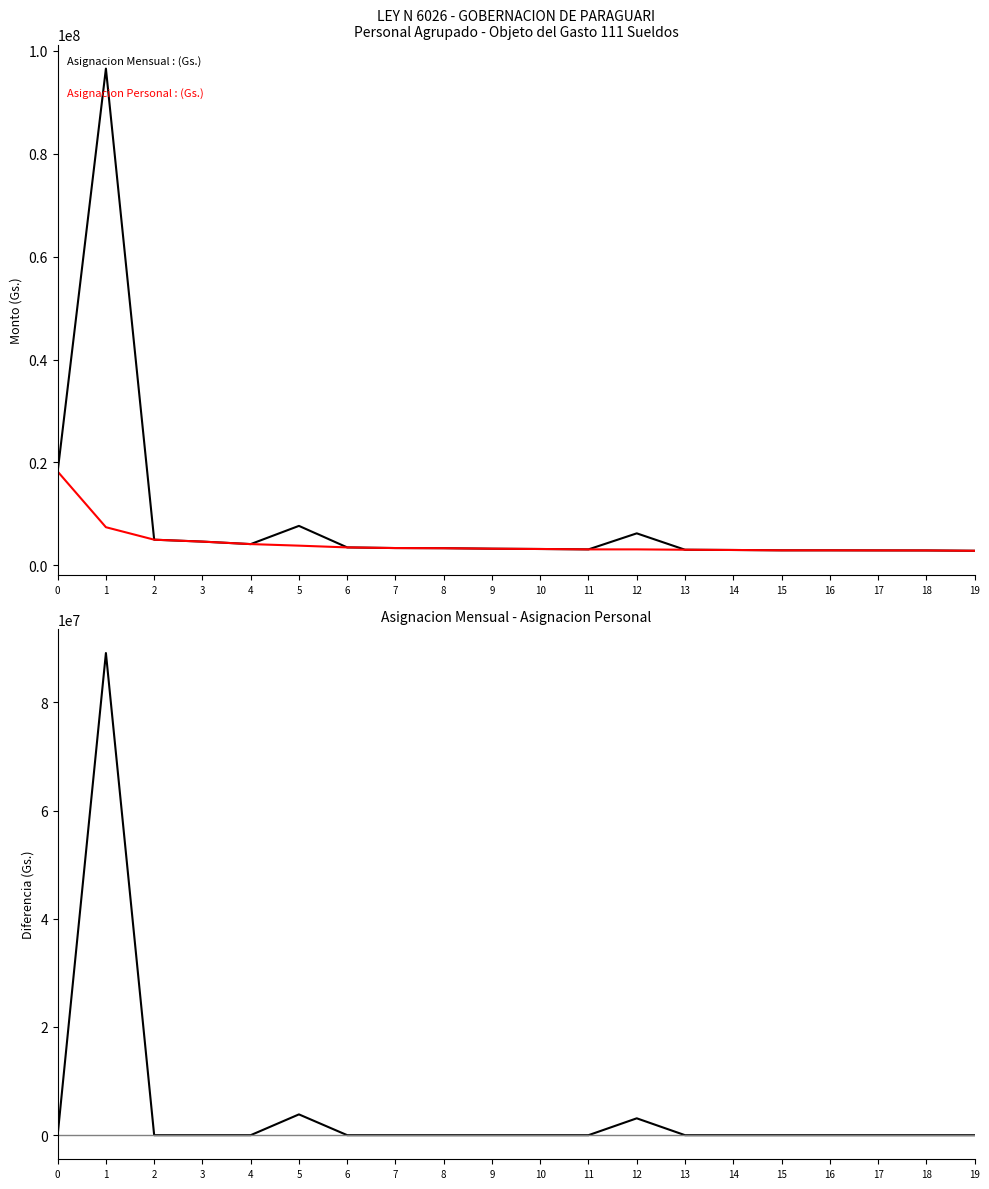

Rank the series by their maximum value, from lowest to highest.

Asignacion Personal, Asignacion Mensual - Asignacion Personal, Asignacion Mensual